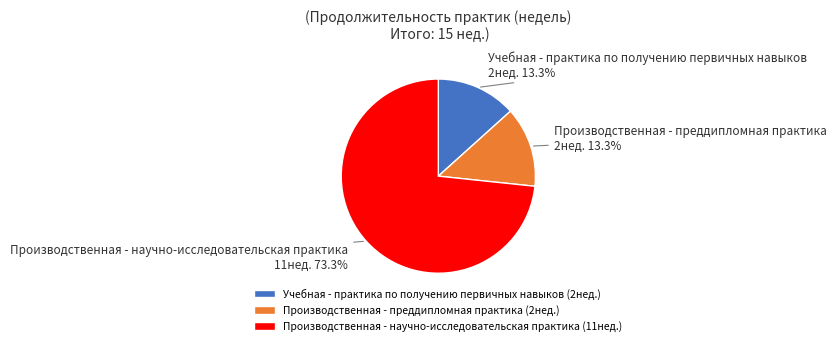

Between Производственная - преддипломная практика and Производственная - научно-исследовательская практика, which is larger?

Производственная - научно-исследовательская практика